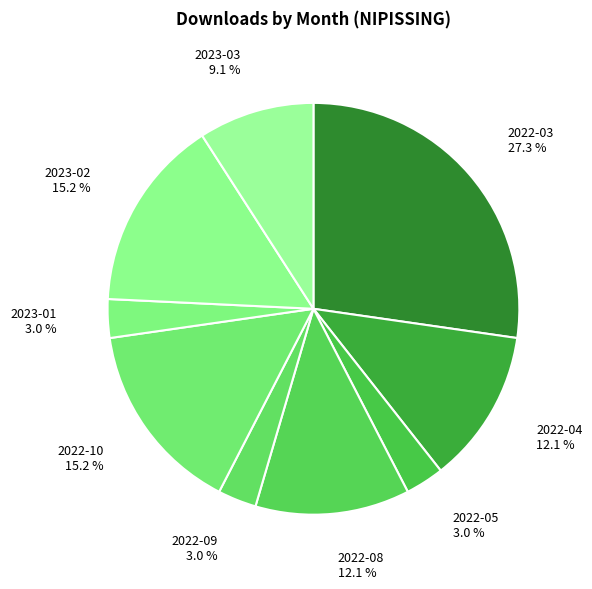

Between 2022-03 and 2023-03, which is larger?

2022-03